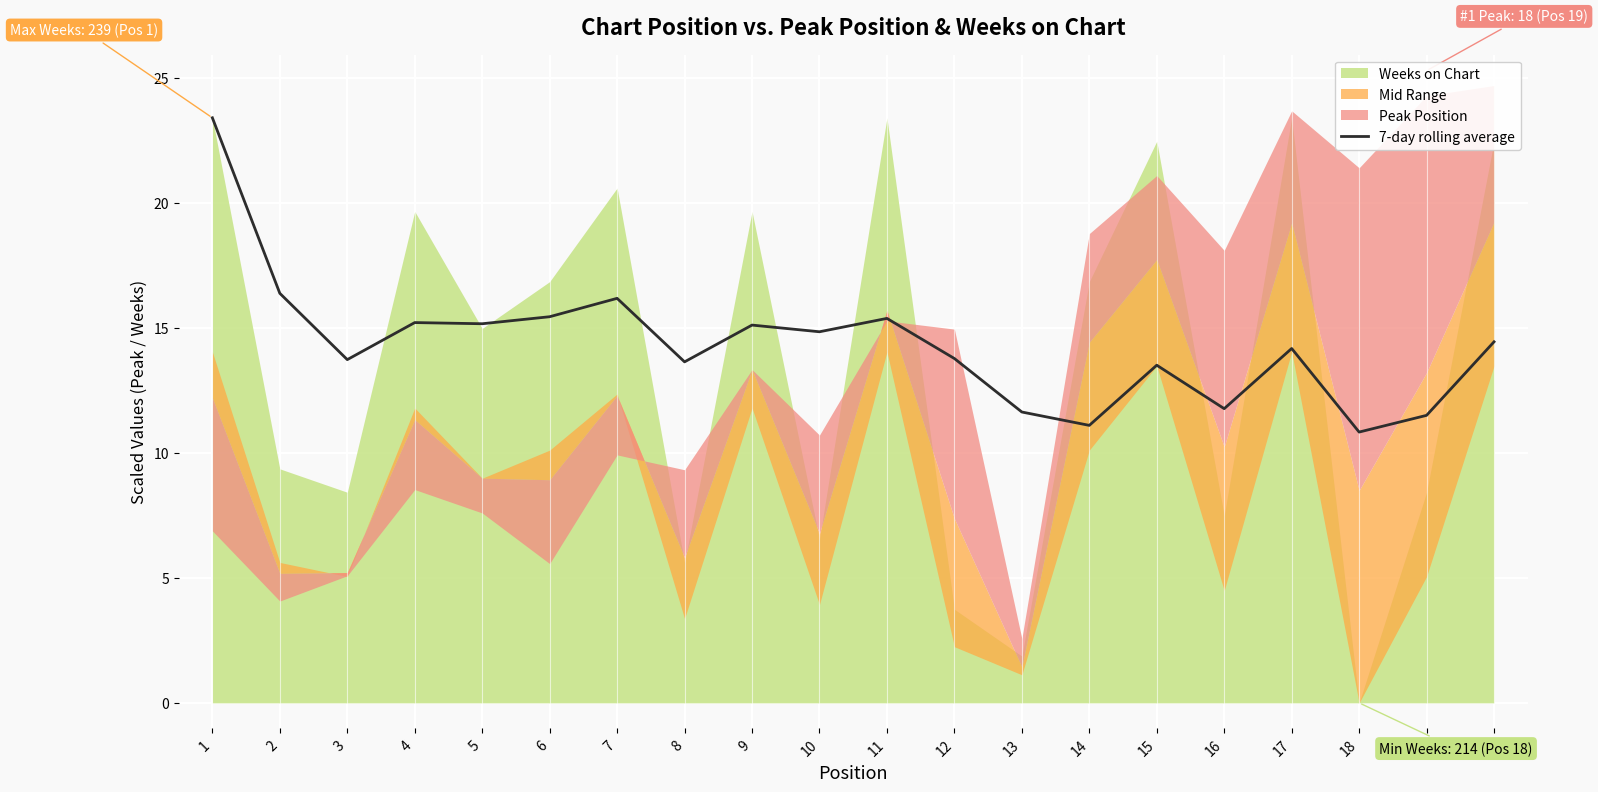

True or false: 7-day rolling average has a value of 15.2 at 4.

True